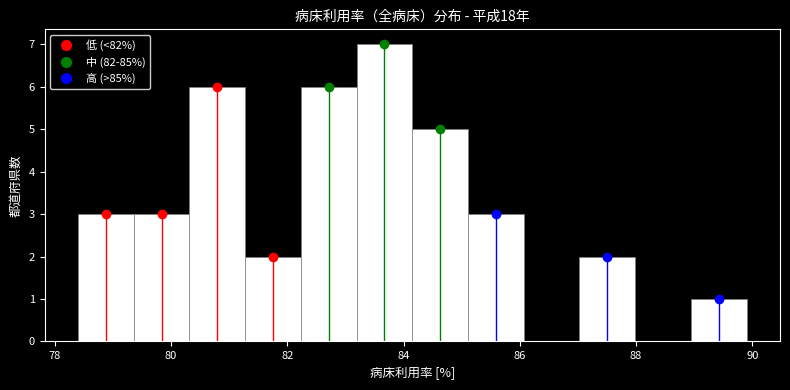

How tall is the bar that spans 87.0 to 88.0 on the x-axis? Neither the bar edges nor the heights are printed on the chart, so give them approximately, as read against the axes.

2